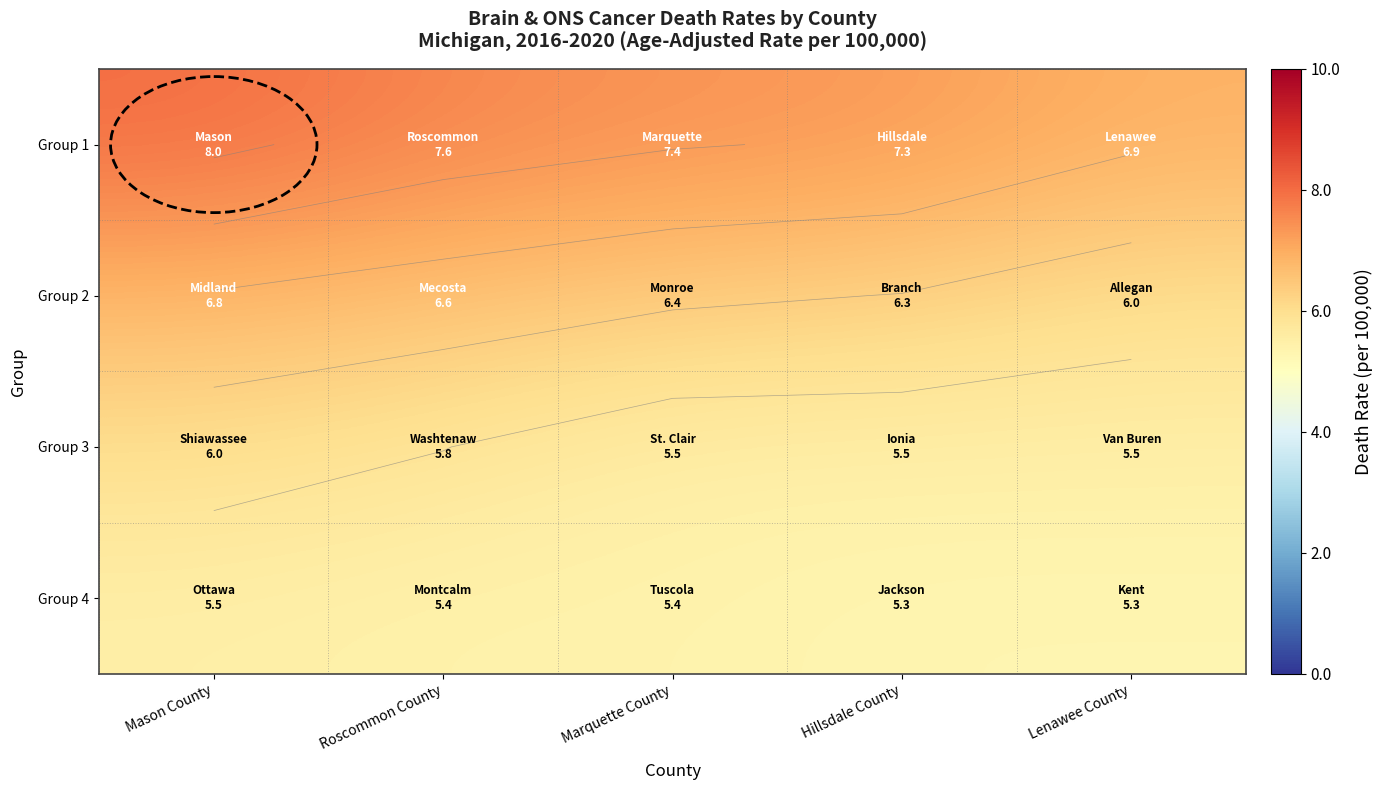

At Hillsdale County, list the series in order from largest to smallest.

Group 1, Group 2, Group 3, Group 4